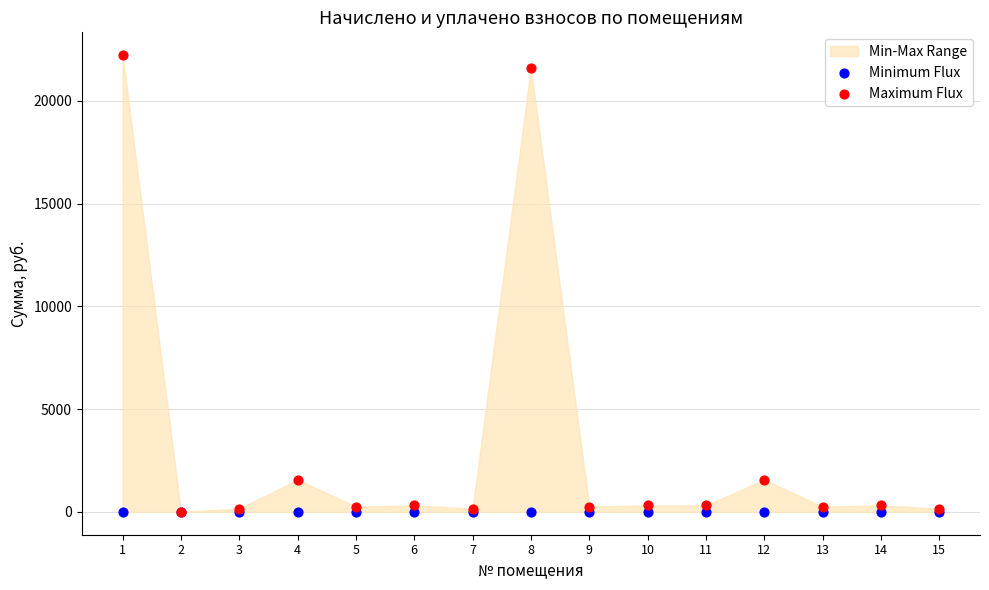

Which series reaches the maximum Y coordinate?

Maximum Flux